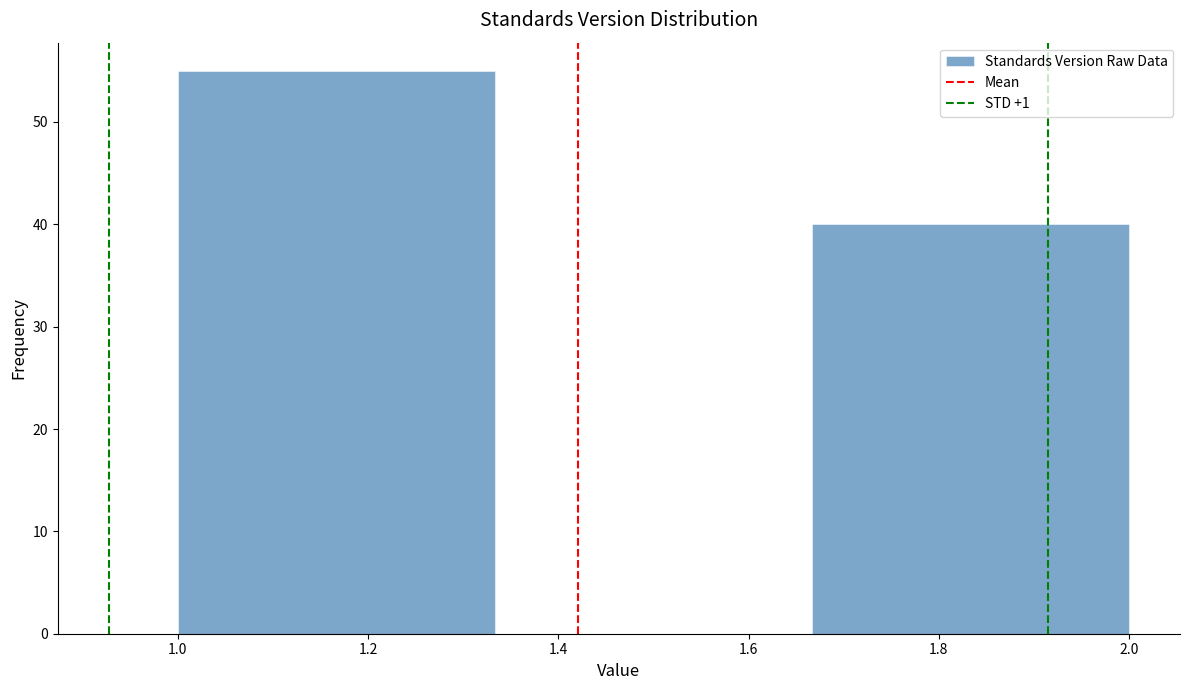

What is the height of the bar covering 1.00 to 1.34 on the x-axis? Neither the bar edges nor the heights are printed on the chart, so give them approximately, as read against the axes.

55